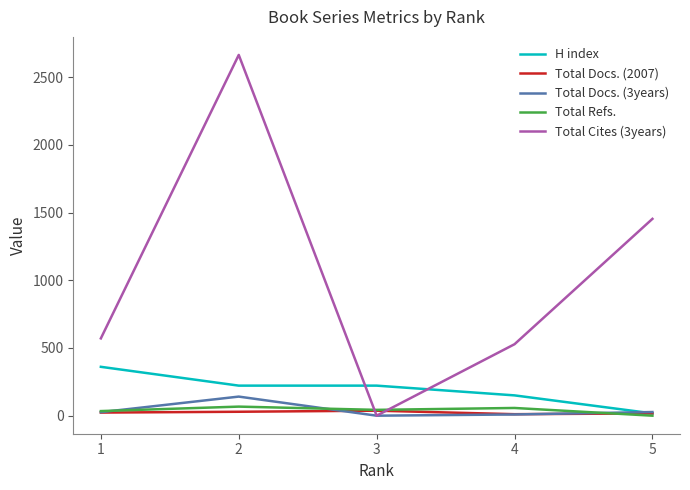

Which series has the widest spread of values?

Total Cites (3years)